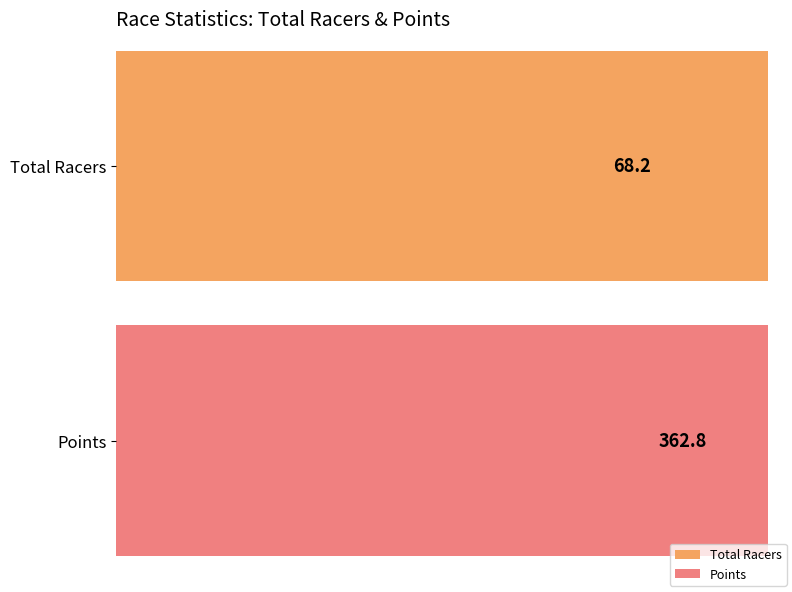

What is the average value of the Total Racers series?

68.2